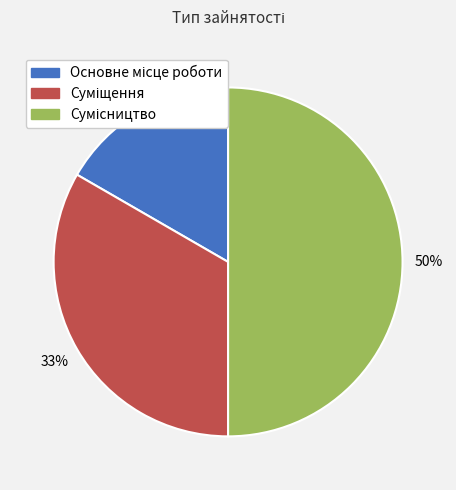

To the nearest percent, what is the average slice percentage?

33%